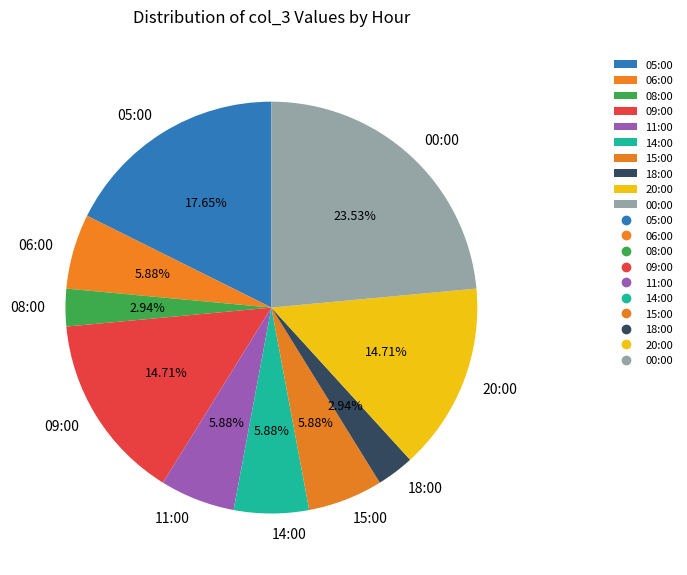

Do 11:00 and 08:00 together represent more than half of the pie?

No